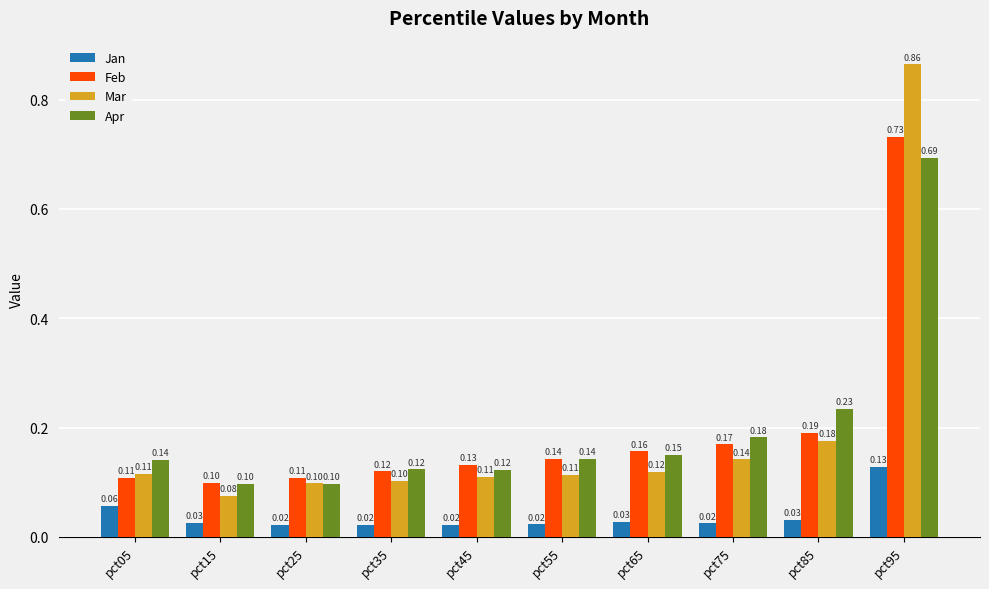

Rank the series by their maximum value, from highest to lowest.

Mar, Feb, Apr, Jan